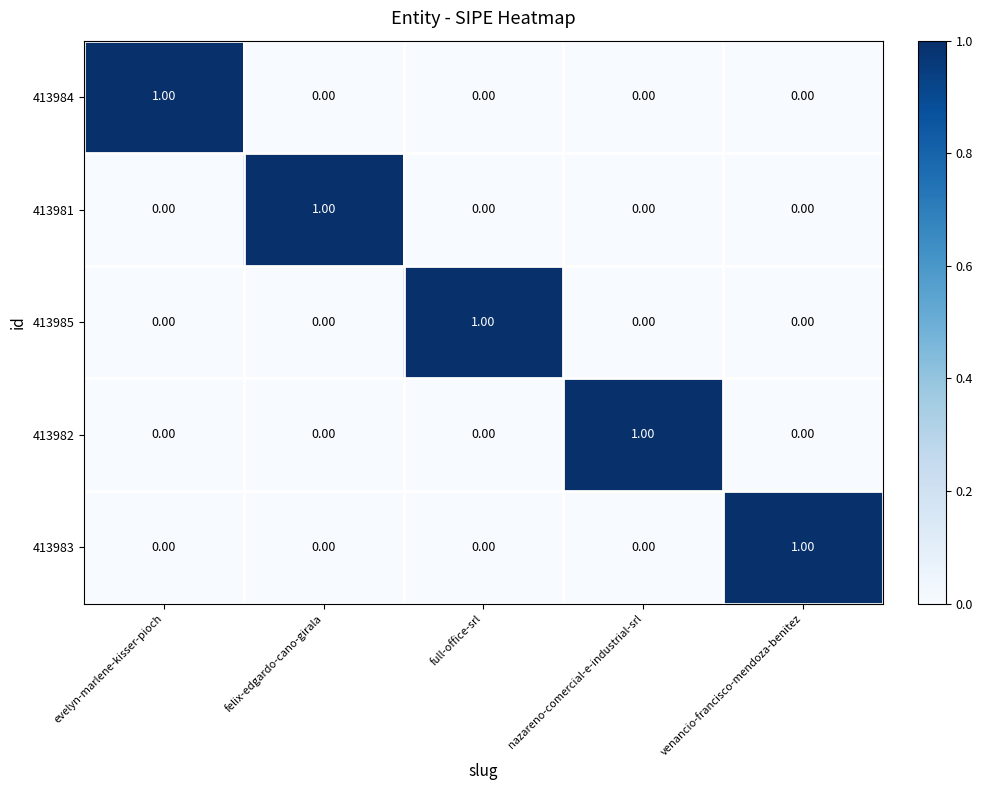

At how many categories does at least one series exceed 0?

5